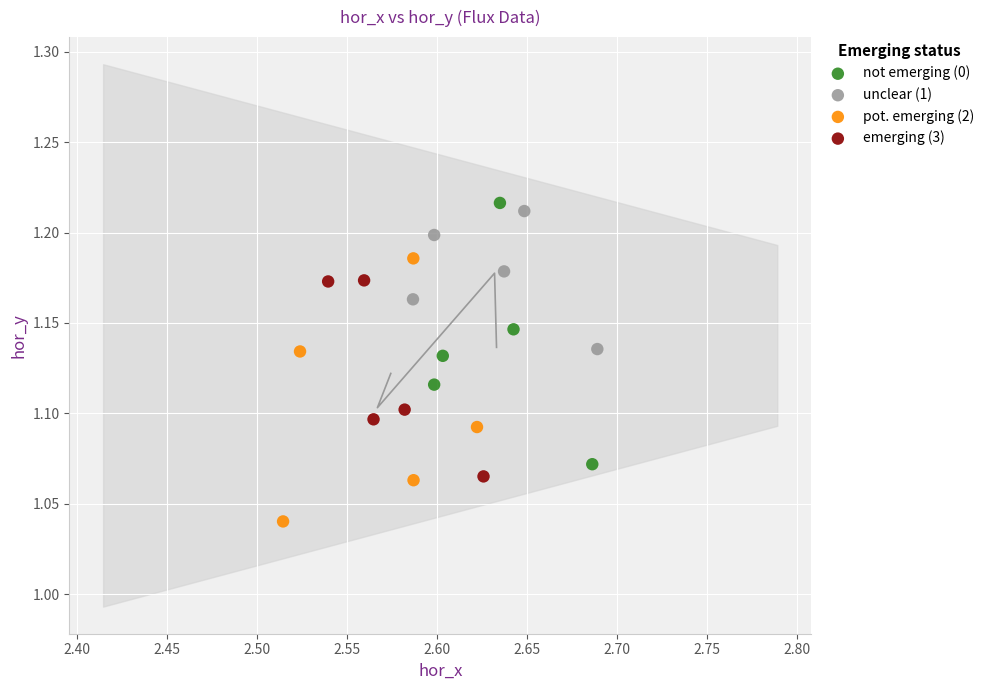

Which series reaches the minimum Y coordinate?

pot. emerging (2)